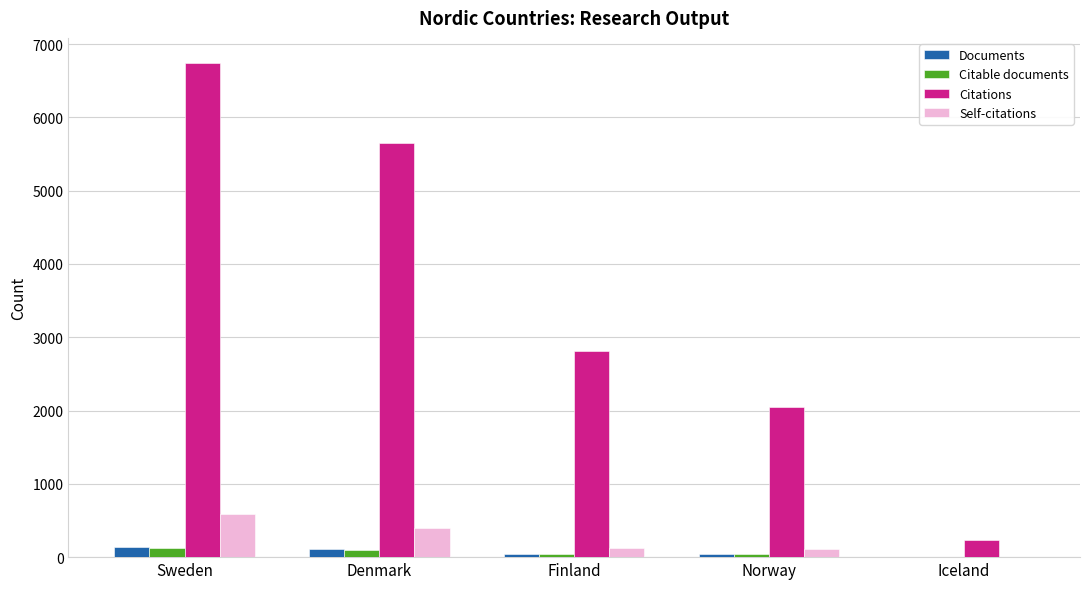

True or false: Citable documents has a value of 43 at Norway.

True